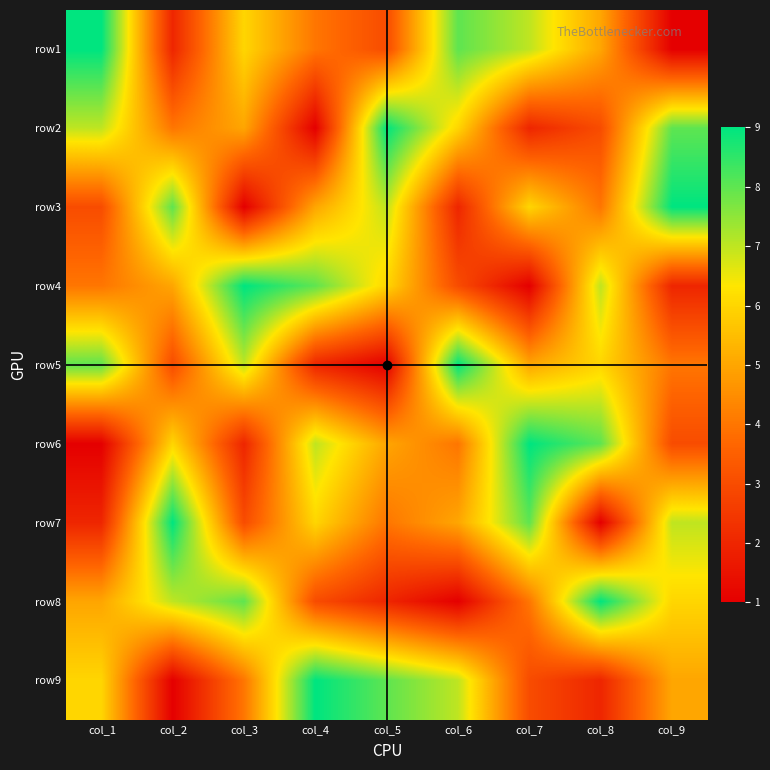

What is the minimum value shown in the chart?

1